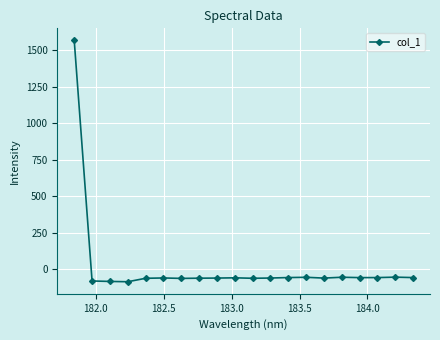

How many values are above zero?

1